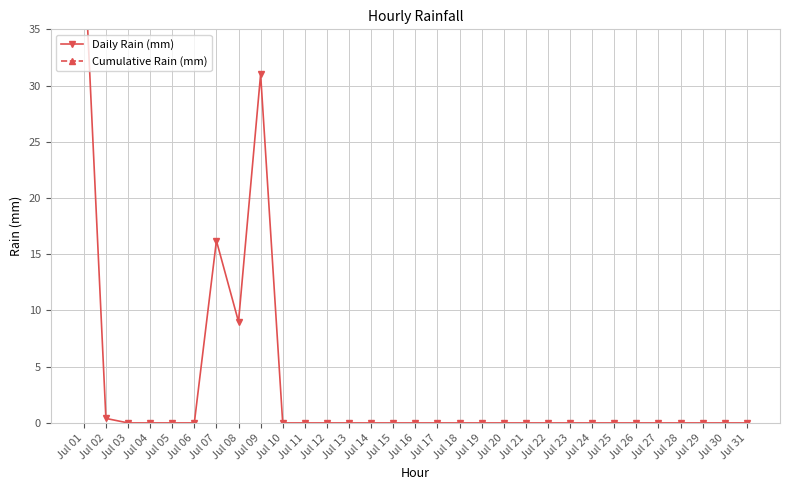

What are all the series names shown in the legend?

Daily Rain (mm), Cumulative Rain (mm)